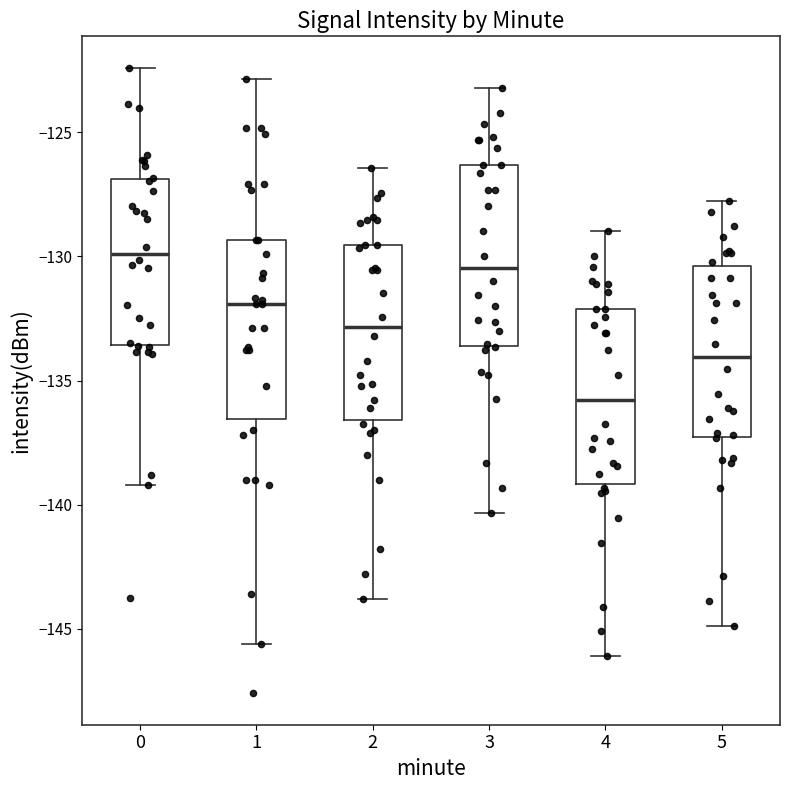

Reading left to right, transcribe this box plot: for each box, give where its median line is, the range the box spans, and where its two whiskers end, as read against the y-axis. The values are not printed on the chart, so give them approximately, as read against the axis.

0: median -130.0, box -133.5 to -127.0, whiskers -139.0 to -122.5
1: median -132.0, box -136.5 to -129.5, whiskers -145.5 to -123.0
2: median -133.0, box -136.5 to -129.5, whiskers -144.0 to -126.5
3: median -130.5, box -133.5 to -126.5, whiskers -140.5 to -123.0
4: median -136.0, box -139.0 to -132.0, whiskers -146.0 to -129.0
5: median -134.0, box -137.5 to -130.5, whiskers -145.0 to -128.0